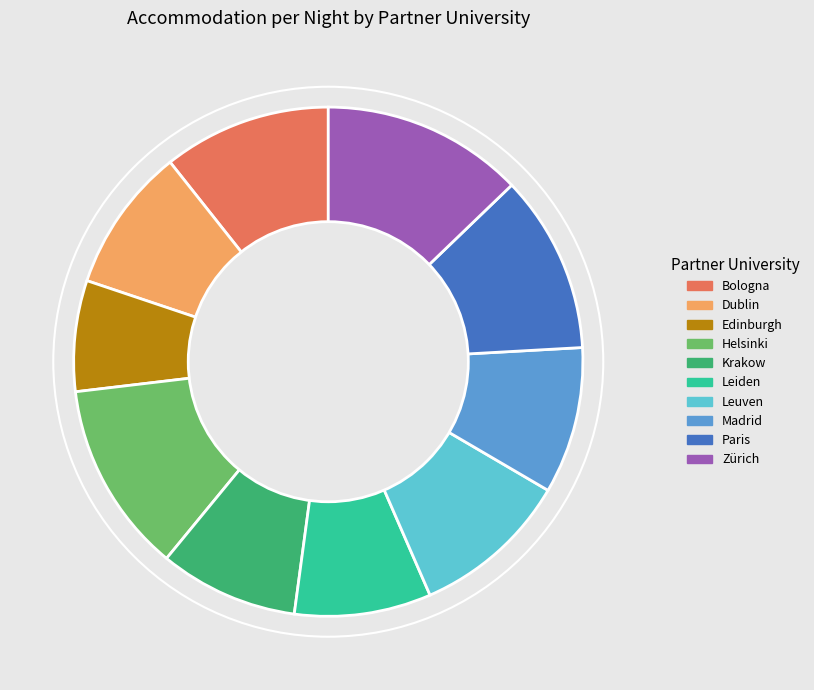

Is Leiden the majority of the pie?

No